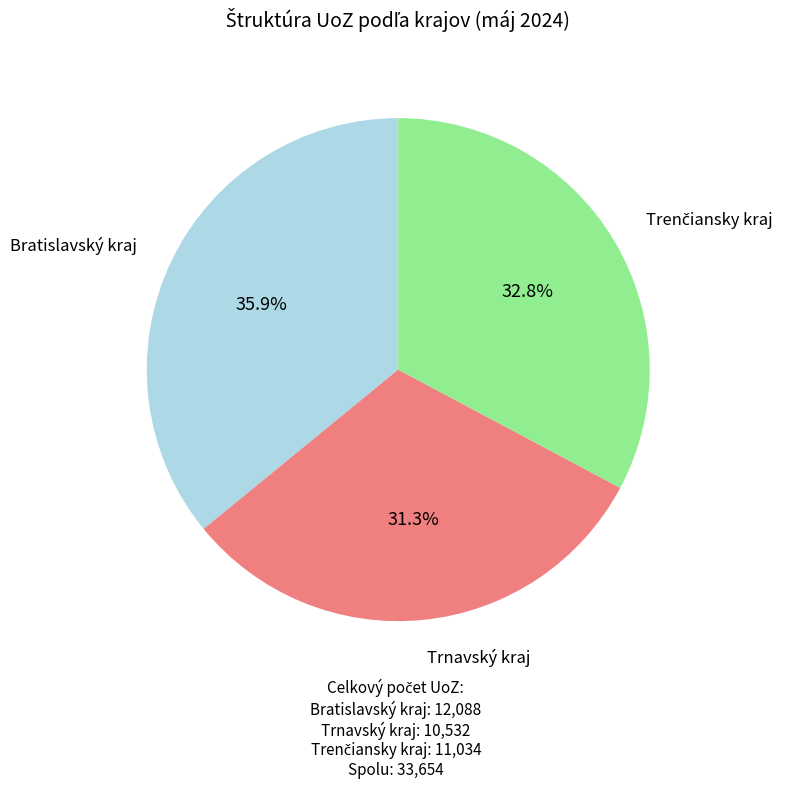

To the nearest percent, what is the difference between the largest and smallest slice percentages?

5%